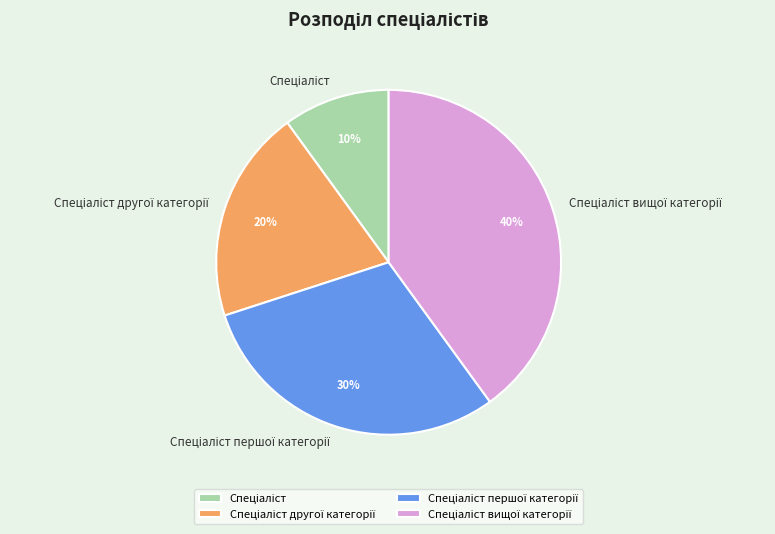

Does any single category account for the majority?

No